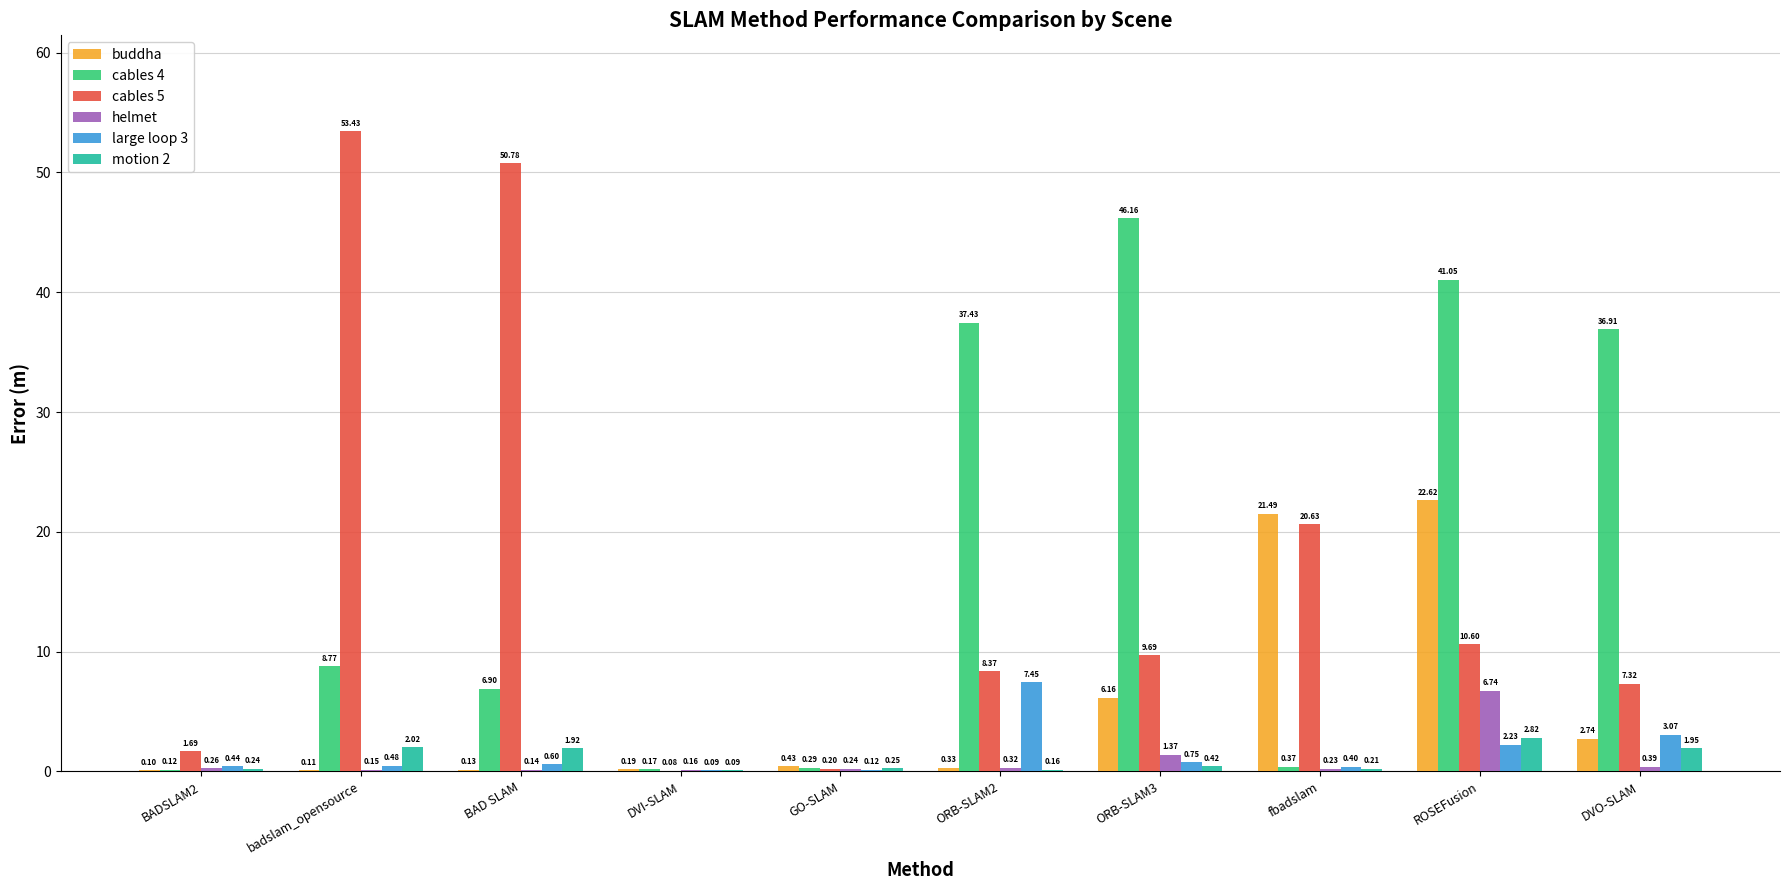

What is the difference between the helmet values at BAD SLAM and ROSEFusion?

6.6